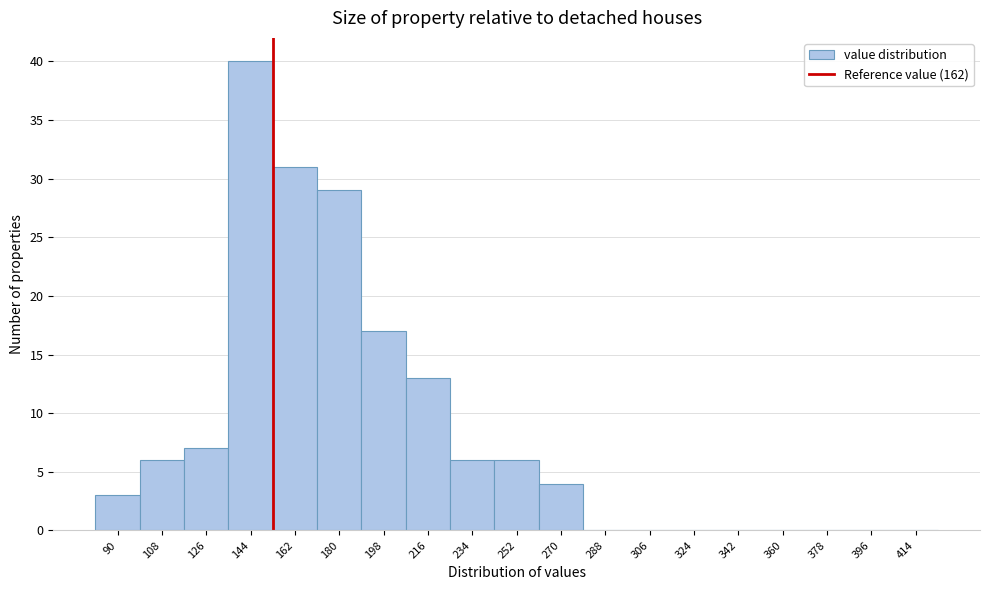

Reading left to right, list all the values displayed in this chart.

90=3	108=6	126=7	144=40	162=31	180=29	198=17	216=13	234=6	252=6	270=4	288=0	306=0	324=0	342=0	360=0	378=0	396=0	414=0